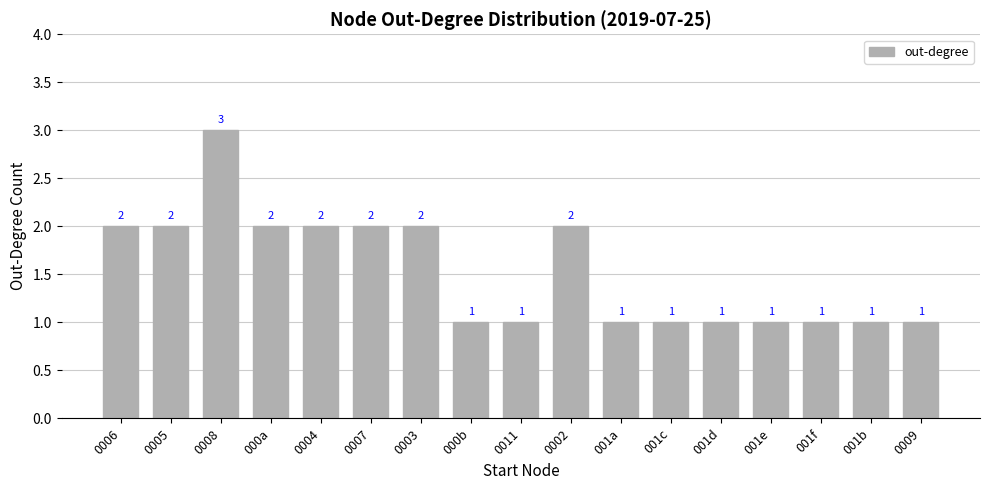

Reading left to right, extract all data points from this chart.

0006=2	0005=2	0008=3	000a=2	0004=2	0007=2	0003=2	000b=1	0011=1	0002=2	001a=1	001c=1	001d=1	001e=1	001f=1	001b=1	0009=1